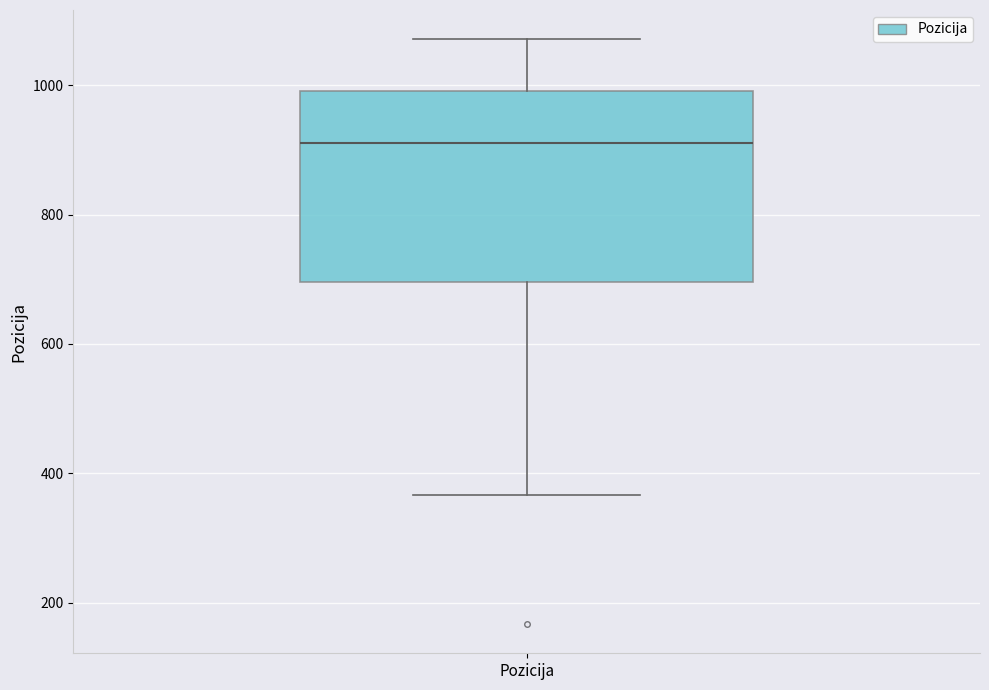

Transcribe this box plot: give where the median line is, the range the box spans, and where the two whiskers end, as read against the y-axis. The values are not printed on the chart, so give them approximately, as read against the axis.

median 920, box 700 to 1000, whiskers 360 to 1080